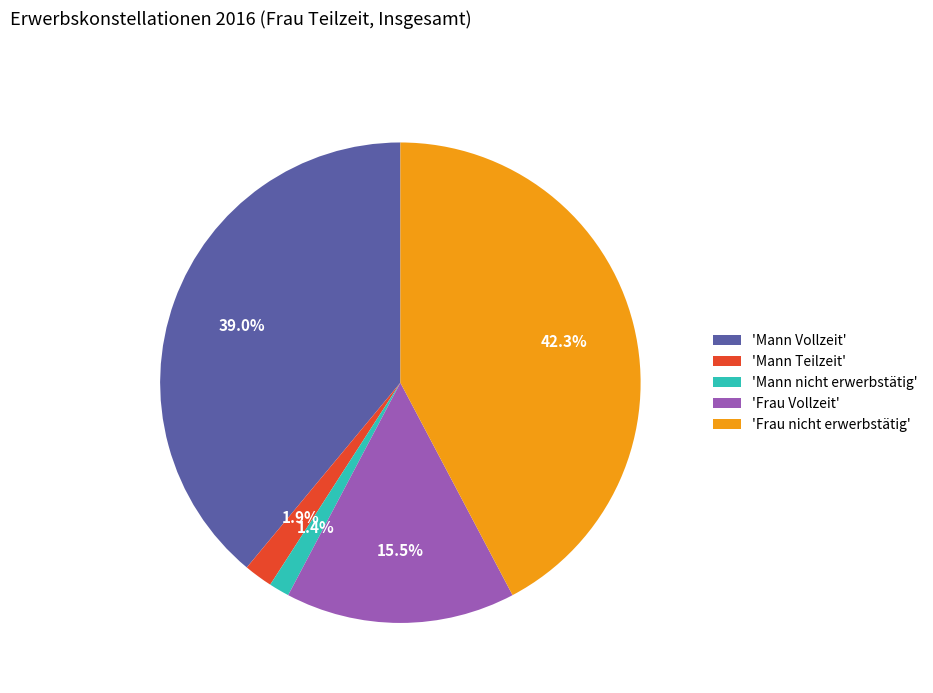

Which category has the biggest portion of the pie?

'Frau nicht erwerbstätig'